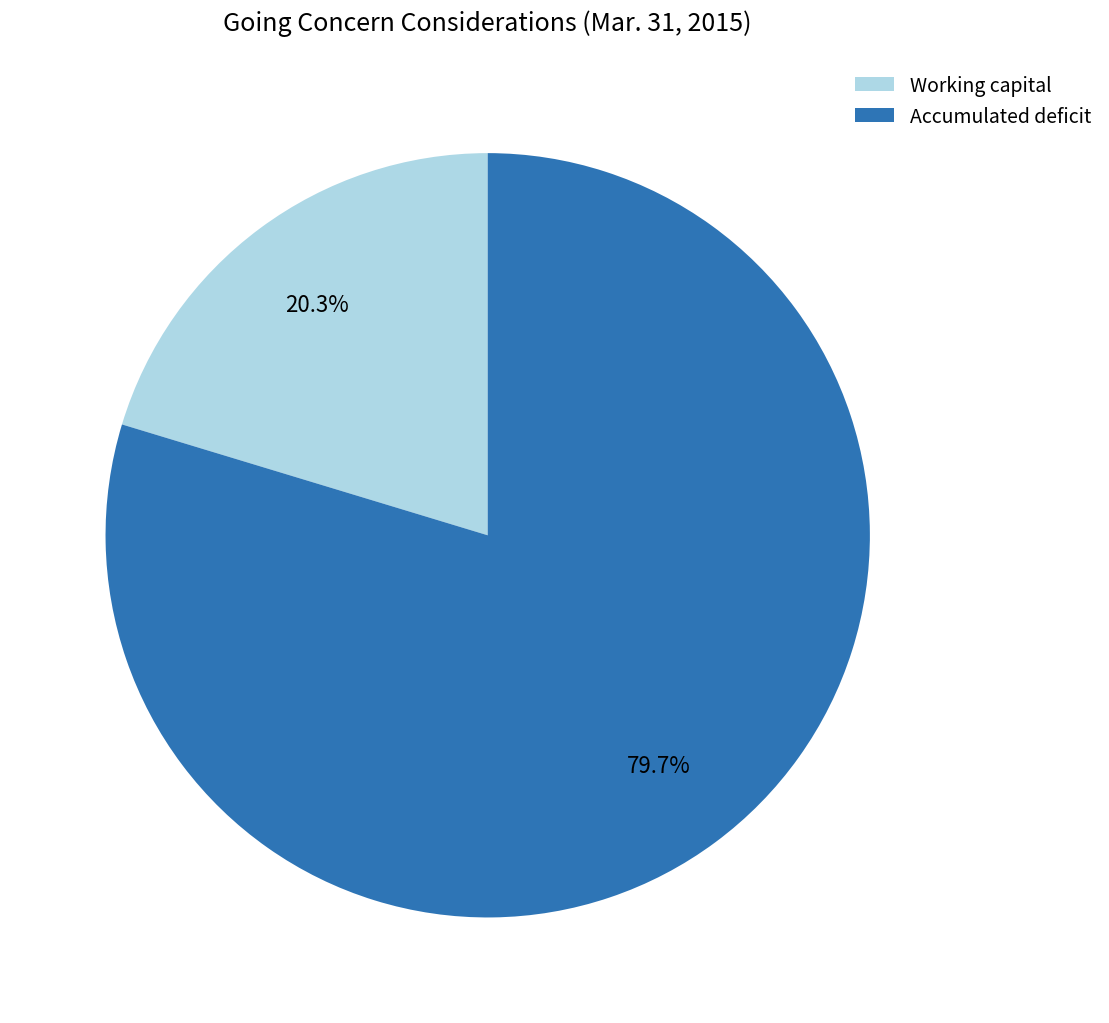

Rank the categories by value from lowest to highest.

Working capital, Accumulated deficit